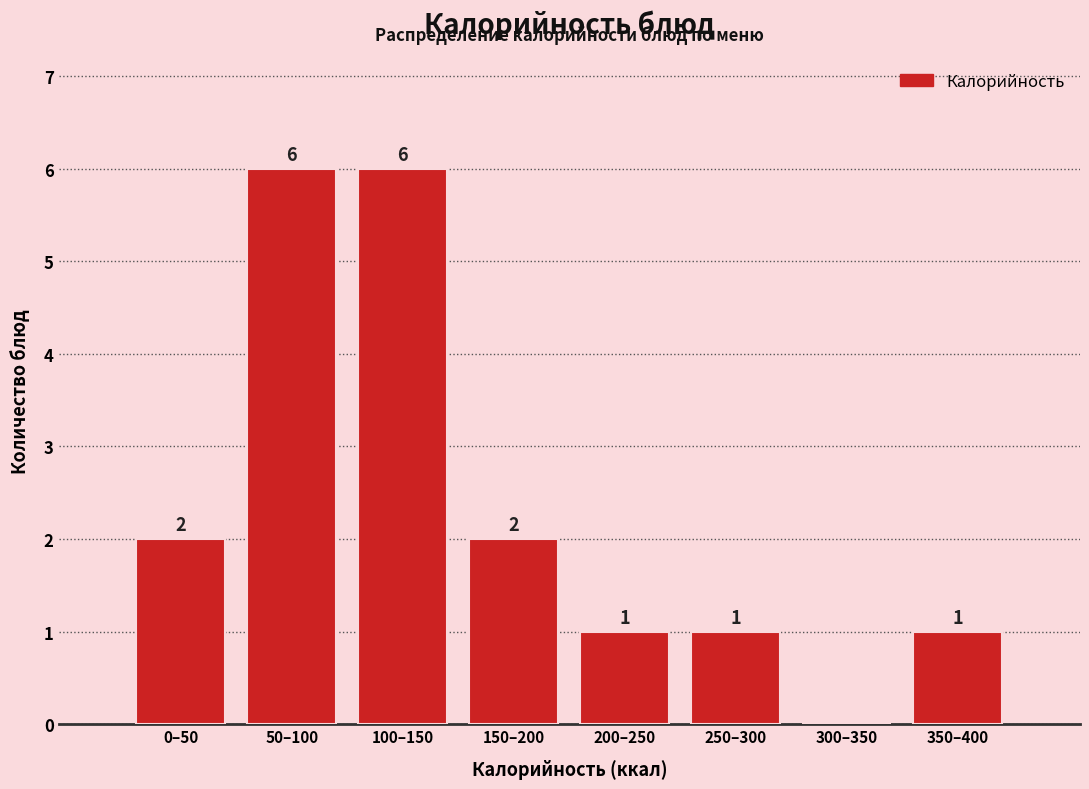

Reading left to right, what are all the values shown in this chart?

0–50=2	50–100=6	100–150=6	150–200=2	200–250=1	250–300=1	300–350=0	350–400=1